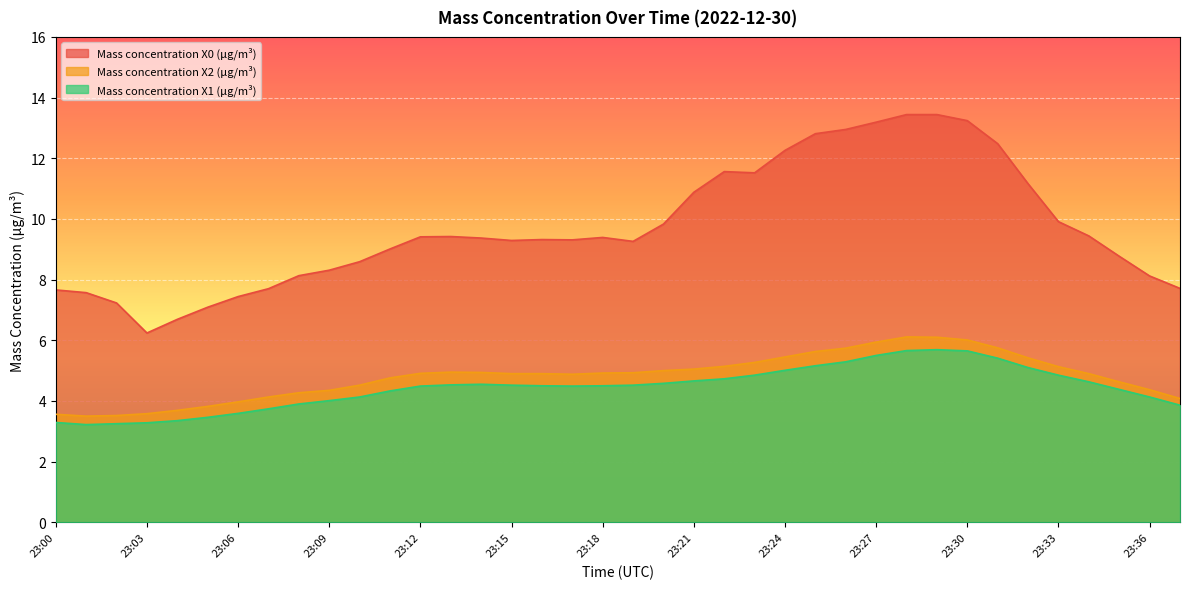

True or false: Mass concentration X0 (μg/m³) and Mass concentration X2 (μg/m³) intersect in this chart.

False